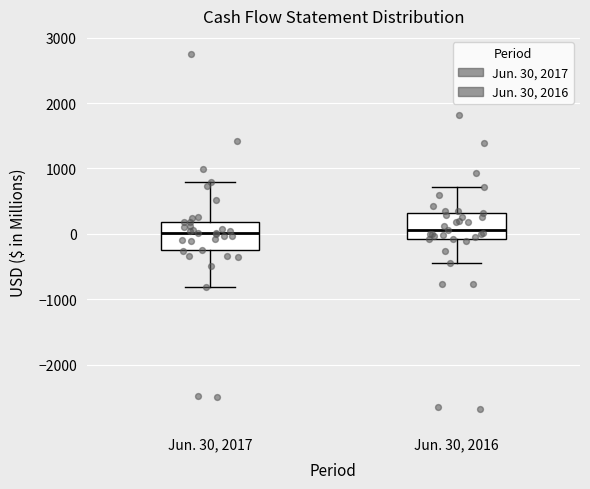

Reading left to right, read every box against the y-axis: the position of its median line, the range the box covers, and the ends of its whiskers. The values are not printed on the chart, so give them approximately, as read against the axis.

Jun. 30, 2017: median 0, box -200 to 200, whiskers -800 to 800
Jun. 30, 2016: median 100, box -100 to 300, whiskers -400 to 700